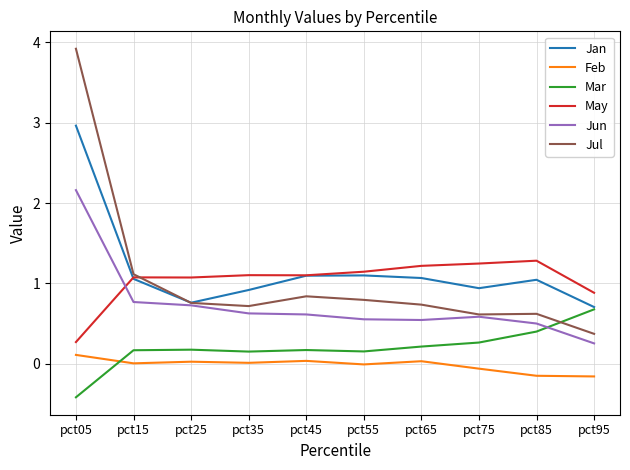

At pct35, list the series in order from smallest to largest.

Feb, Mar, Jun, Jul, Jan, May